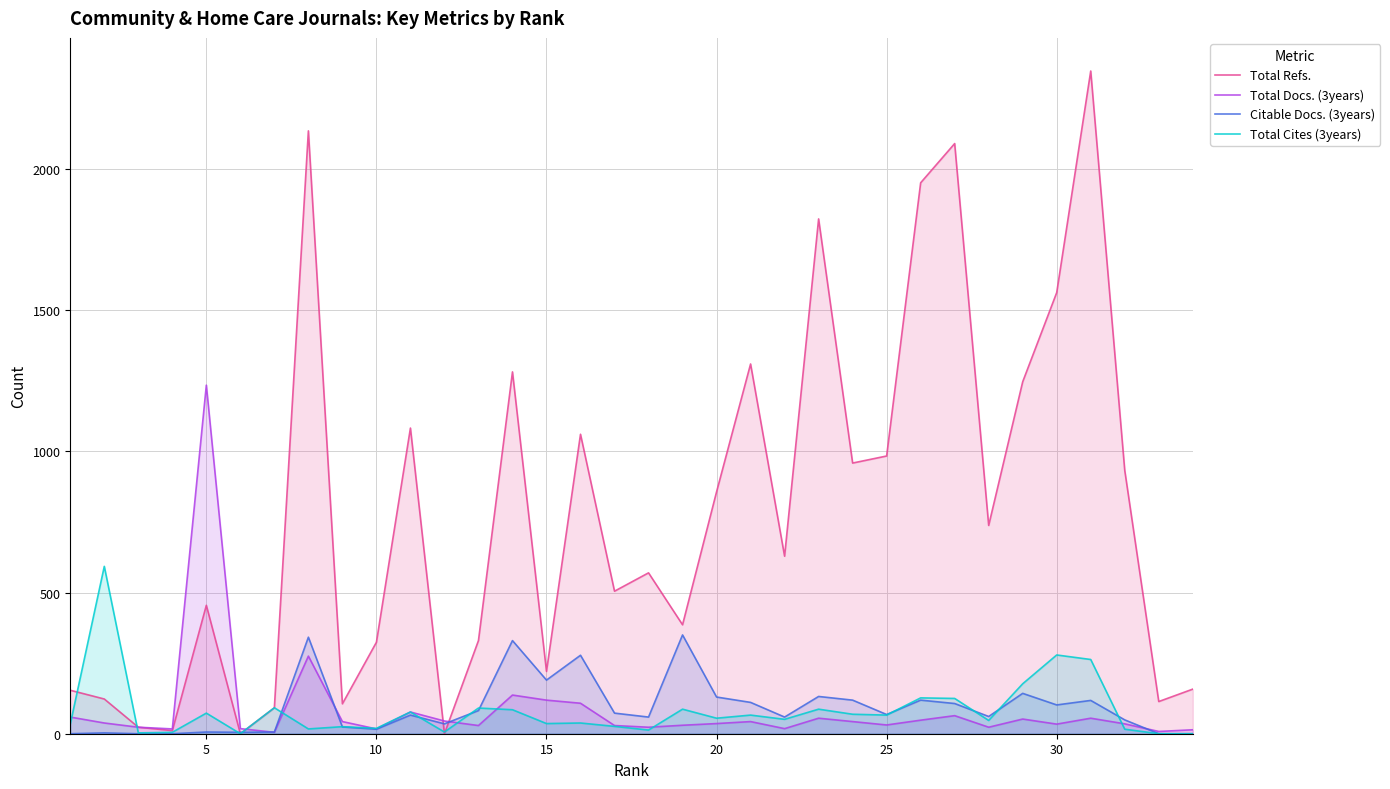

The value of Citable Docs. (3years) at 5 is 6. True or false?

True